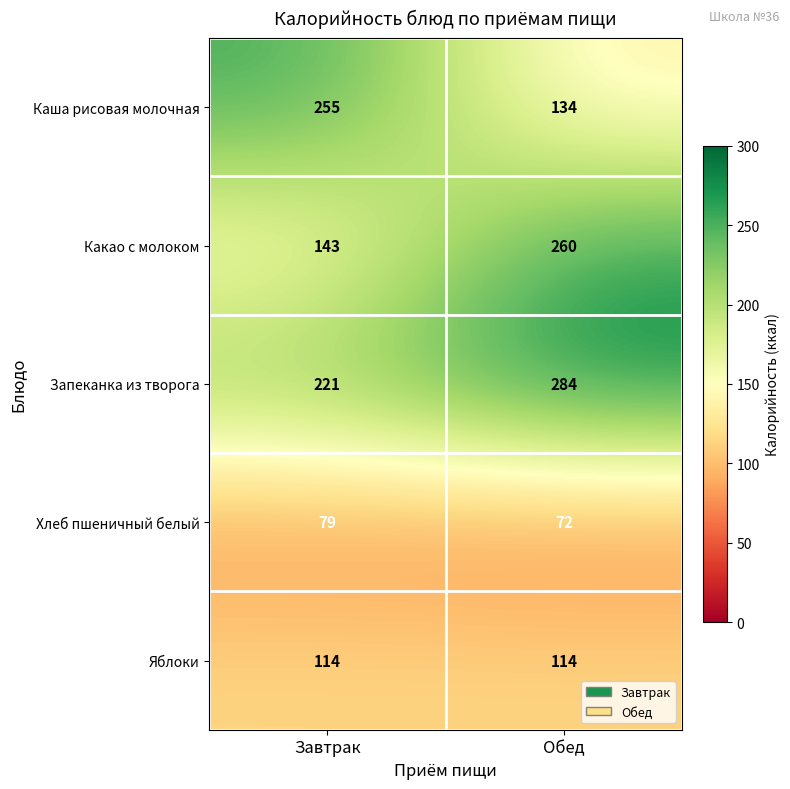

What is the sum of the Каша рисовая молочная values at Завтрак and Обед?

389